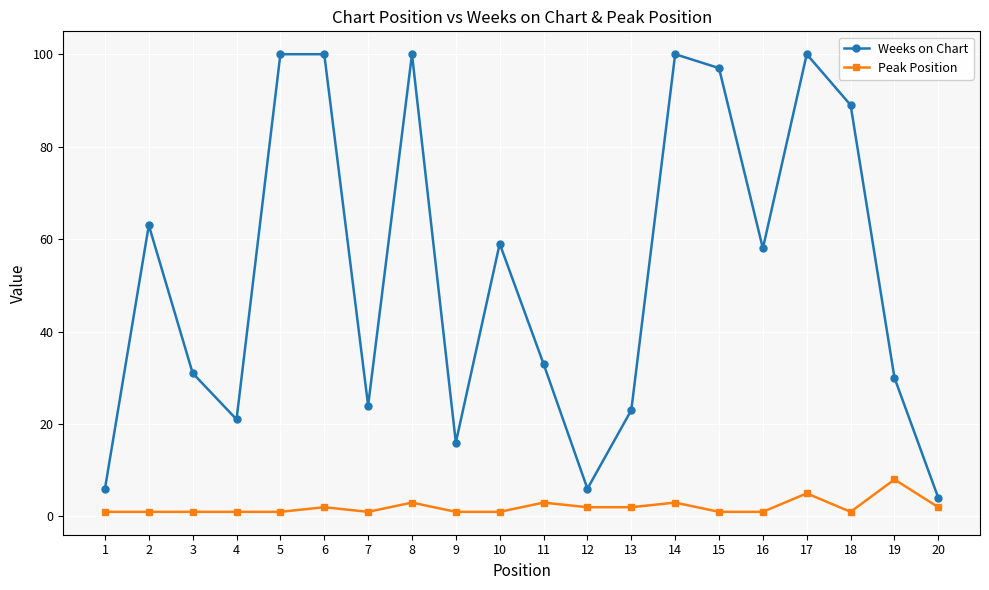

Does the chart display data point markers on the line(s)?

Yes